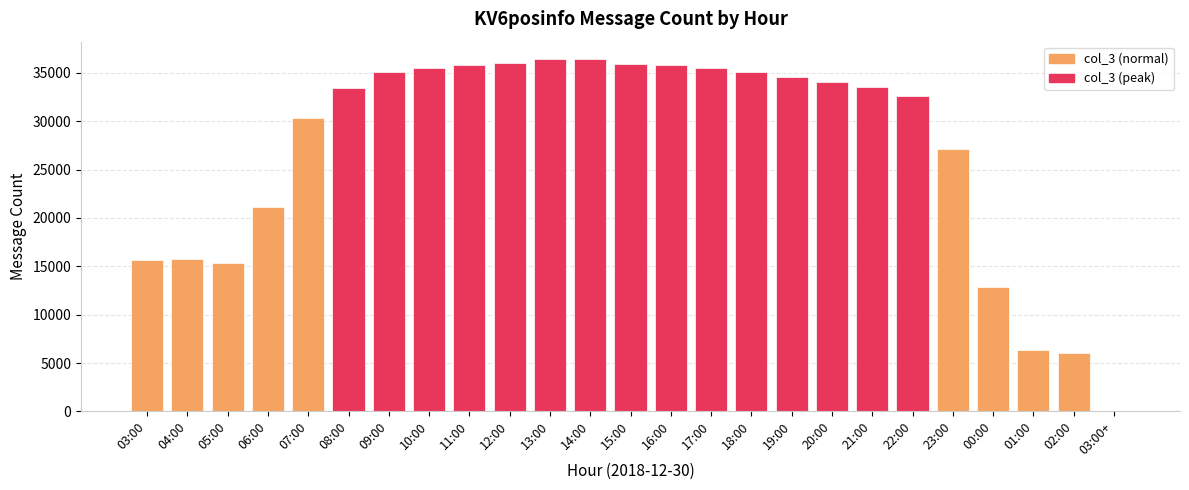

What is the maximum value shown in the chart?

36390